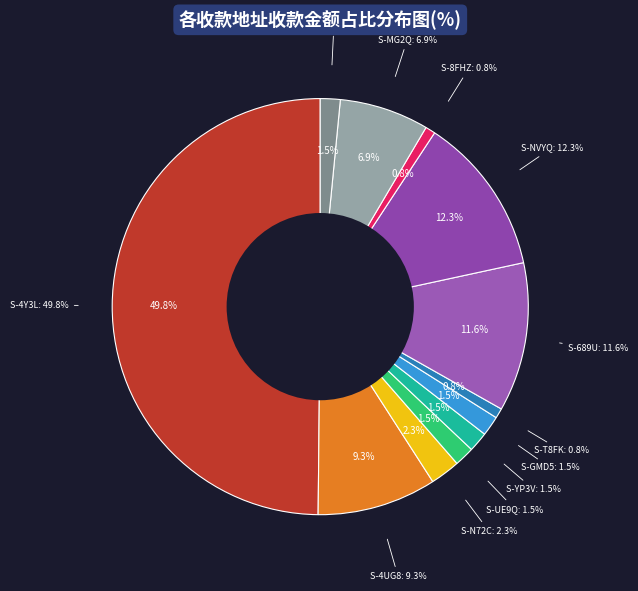

Combined, do S-UE9Q-PLHP-9L5U-C4ME7 and S-N72C-A7DH-G872-C989T account for over 50%?

No